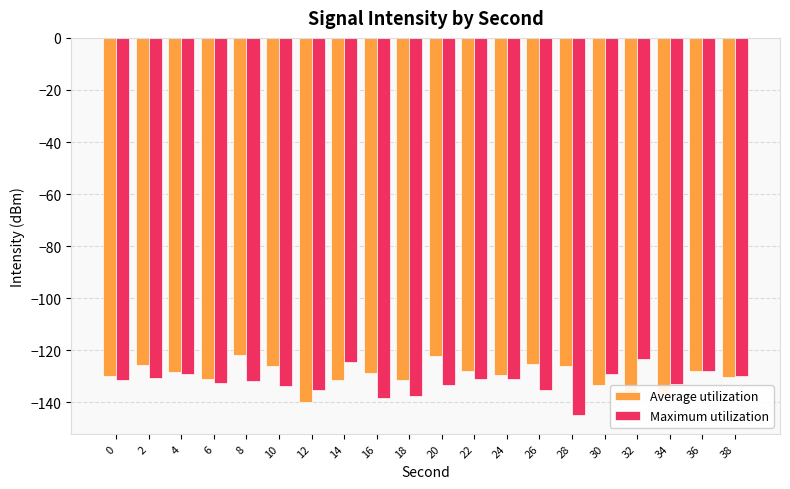

What is the average value of the Average utilization series?

-129.5